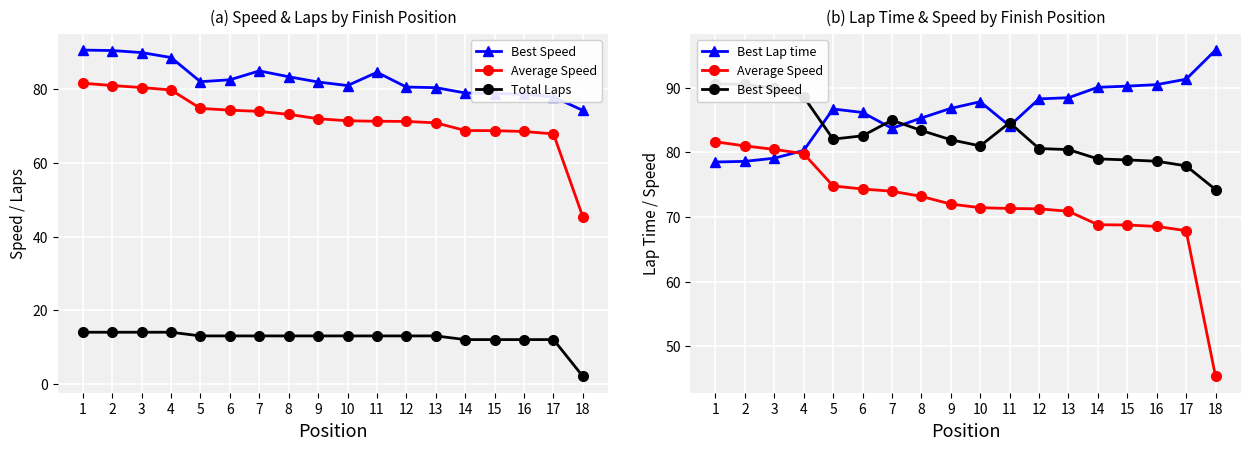

True or false: Best Speed and Average Speed cross at least once.

False